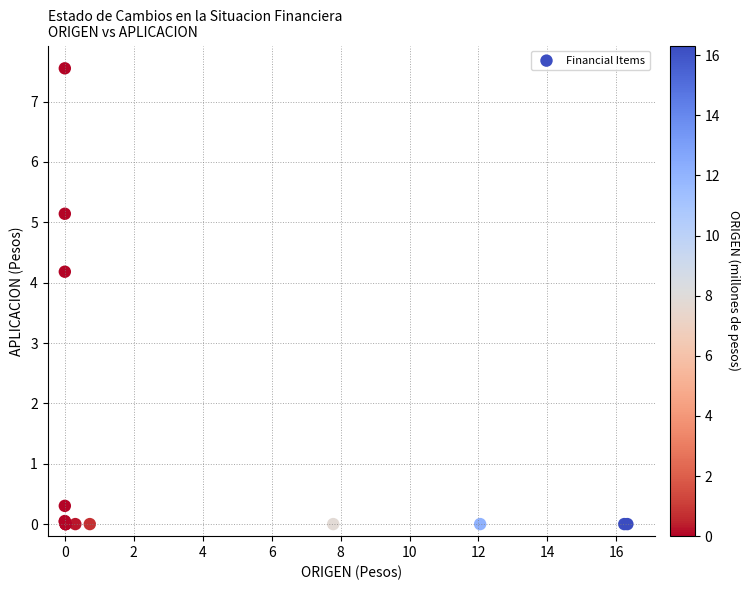

What Y value in the scatter plot is closest to 3?

4.2